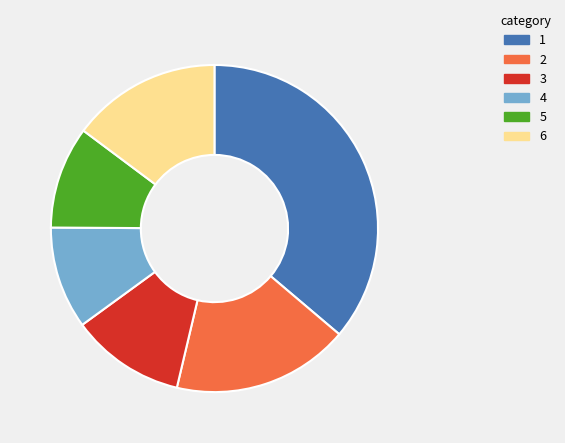

How many segments does this pie chart have?

6